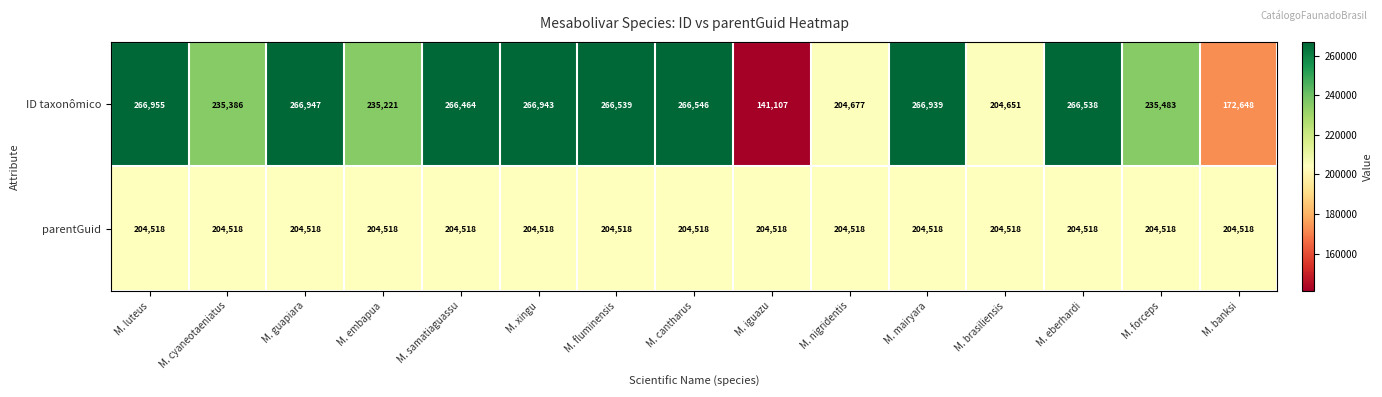

The value of ID taxonômico at M. cantharus is 406060. True or false?

False